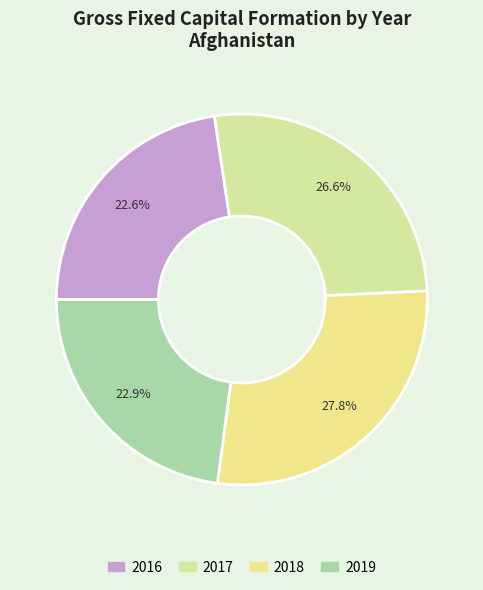

Is there any slice that represents more than half of the pie?

No